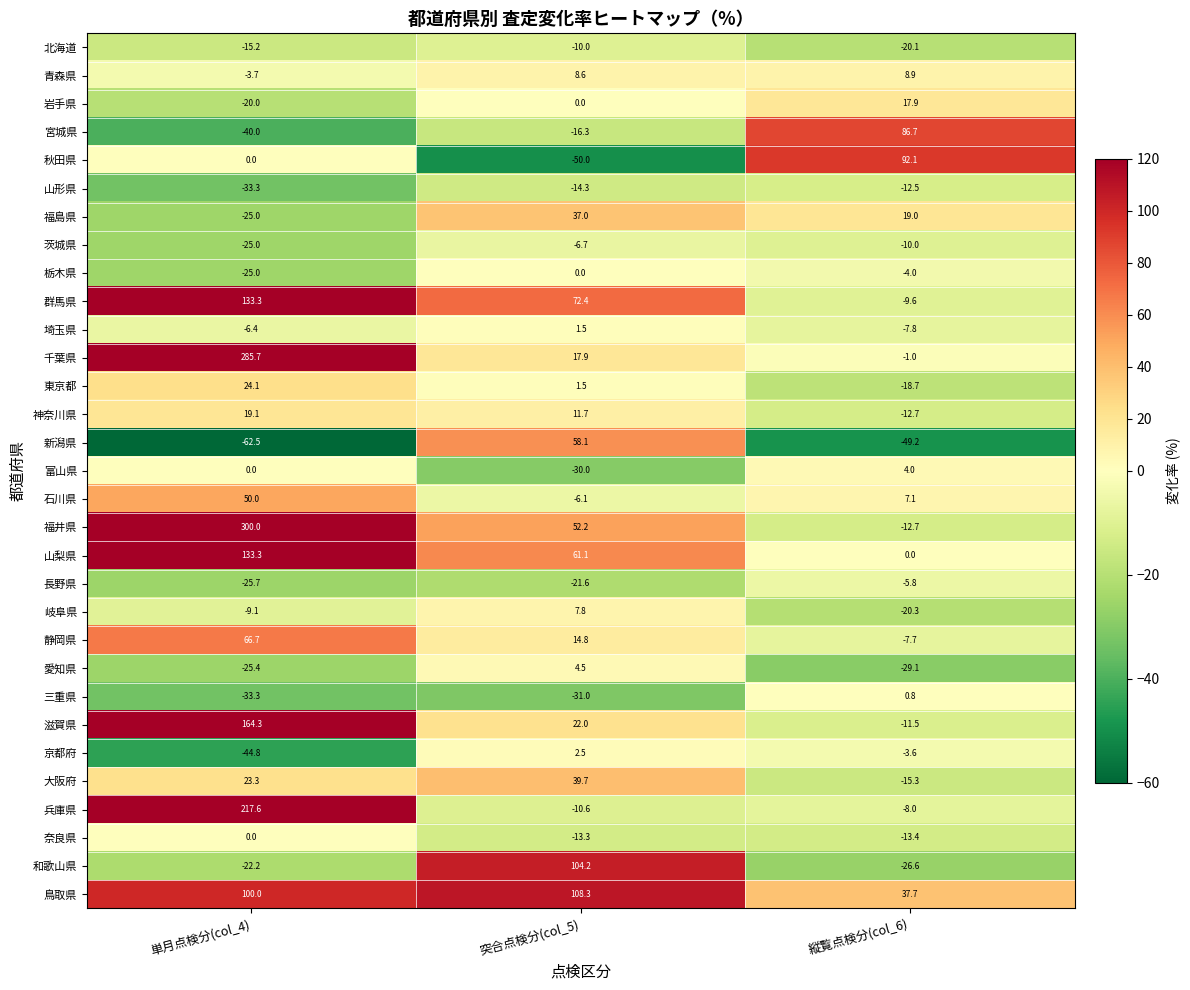

What is the difference between the 東京都 values at 縦覧点検分(col_6) and 突合点検分(col_5)?

20.2